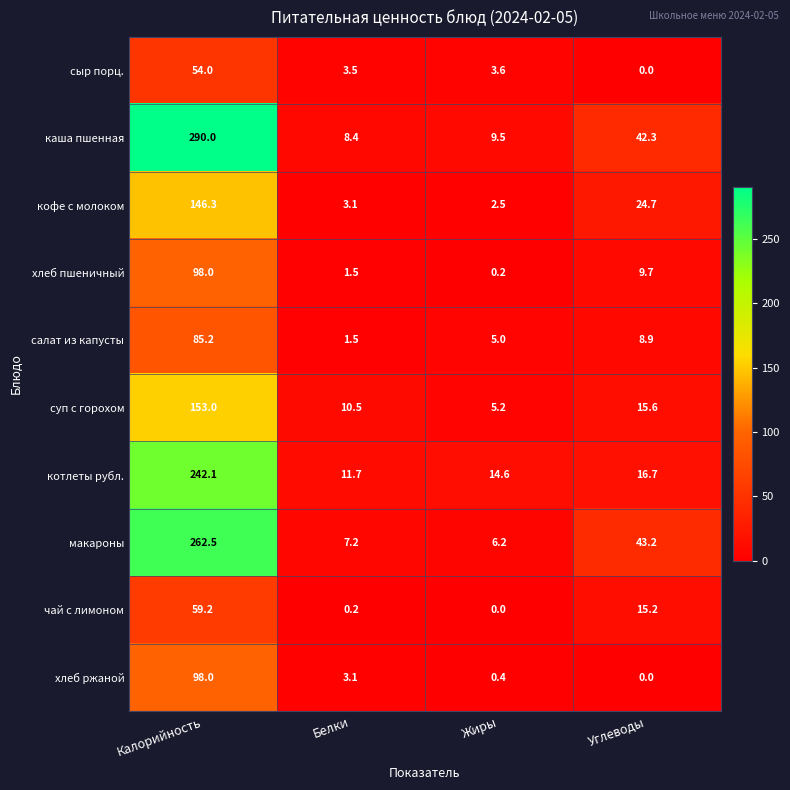

Which series has the largest range (max minus min)?

каша пшенная